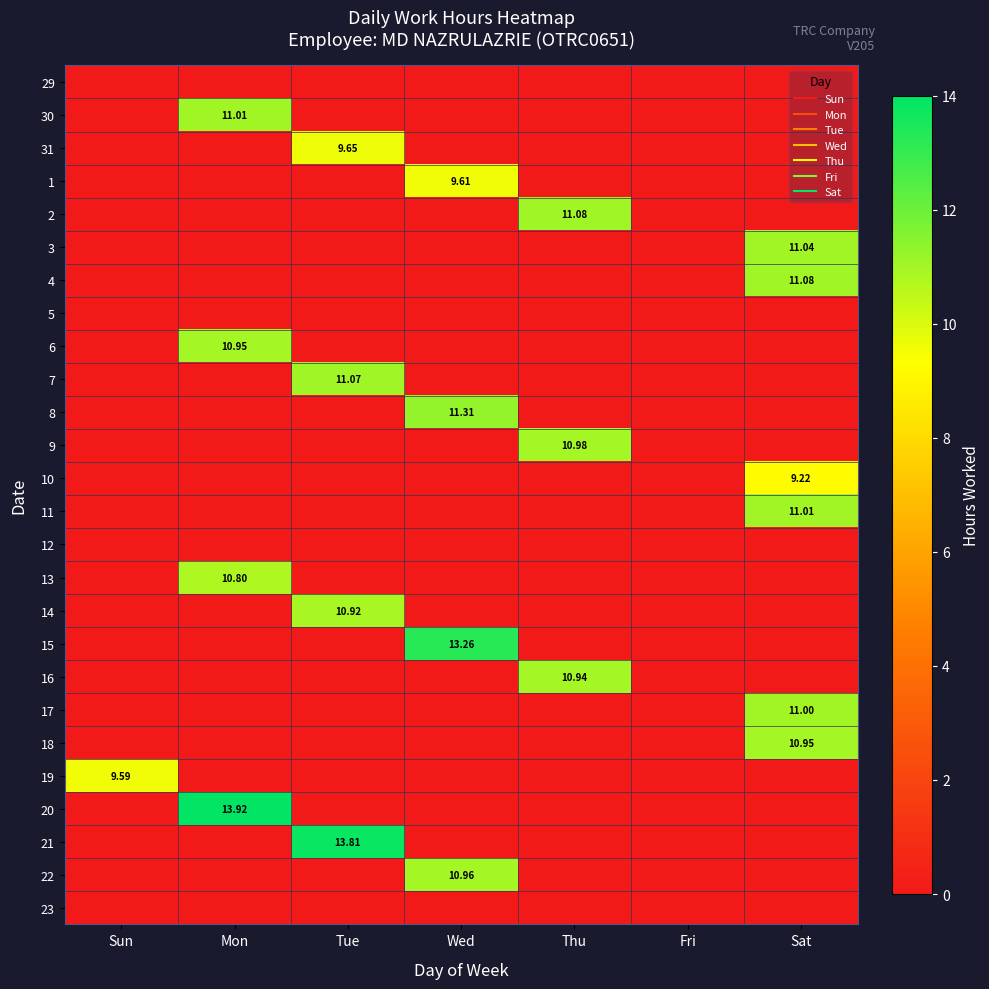

At how many categories does at least one series exceed 7?

6